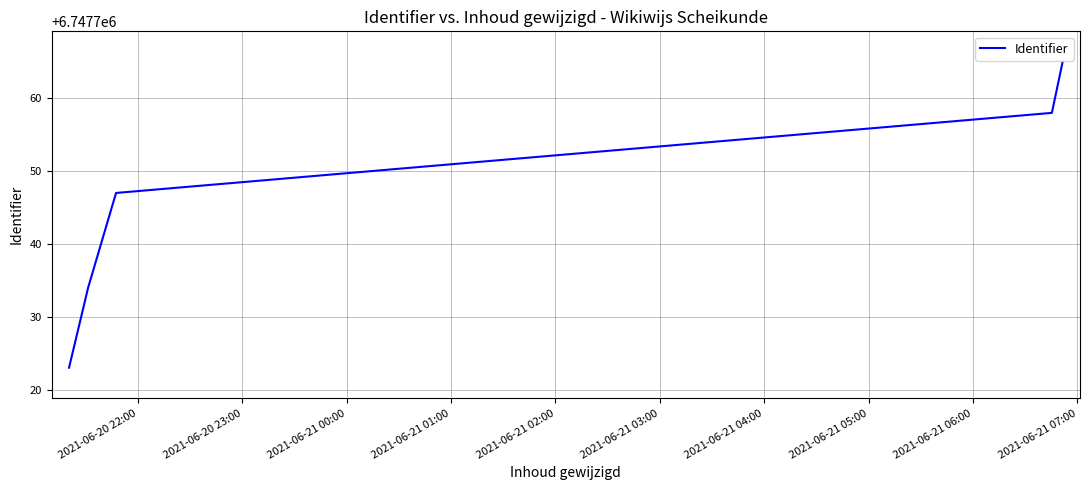

What is the smallest value displayed?

6747723